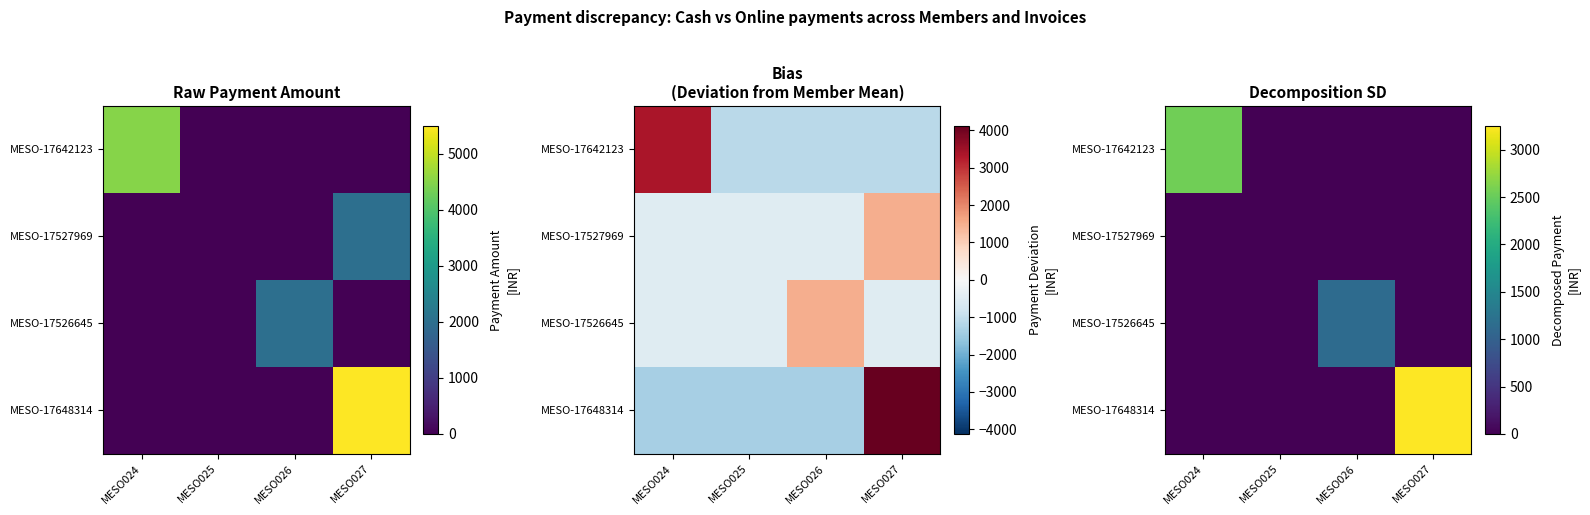

Where is MESO-17526645 nearest to the value 566?

MESO024